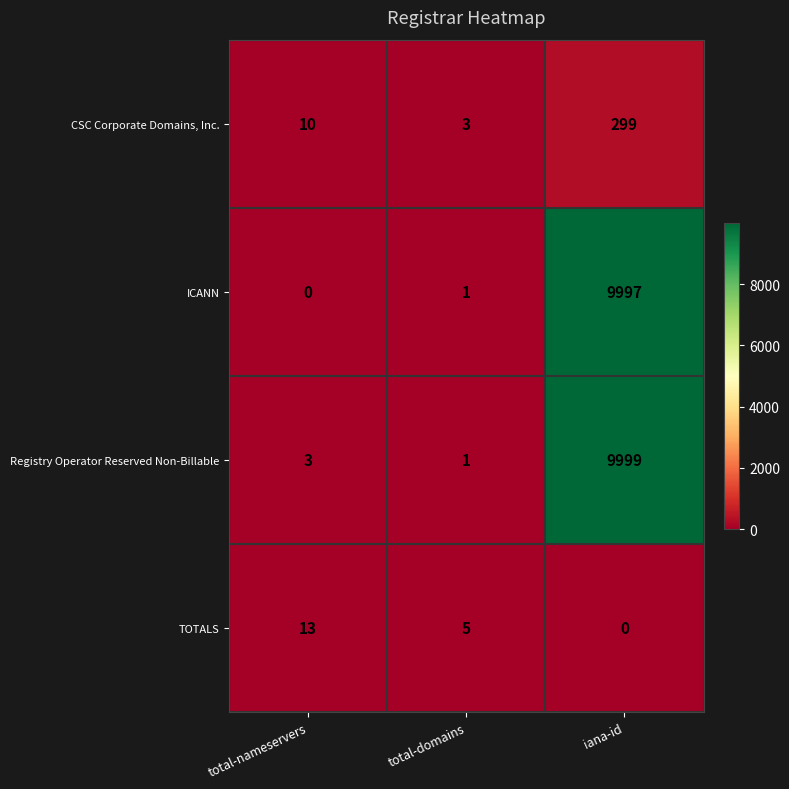

Between total-nameservers and iana-id, which series saw the biggest shift?

ICANN